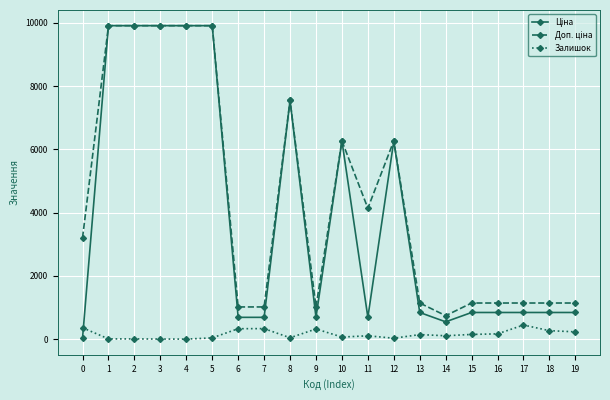

How many lines are shown in the chart?

3